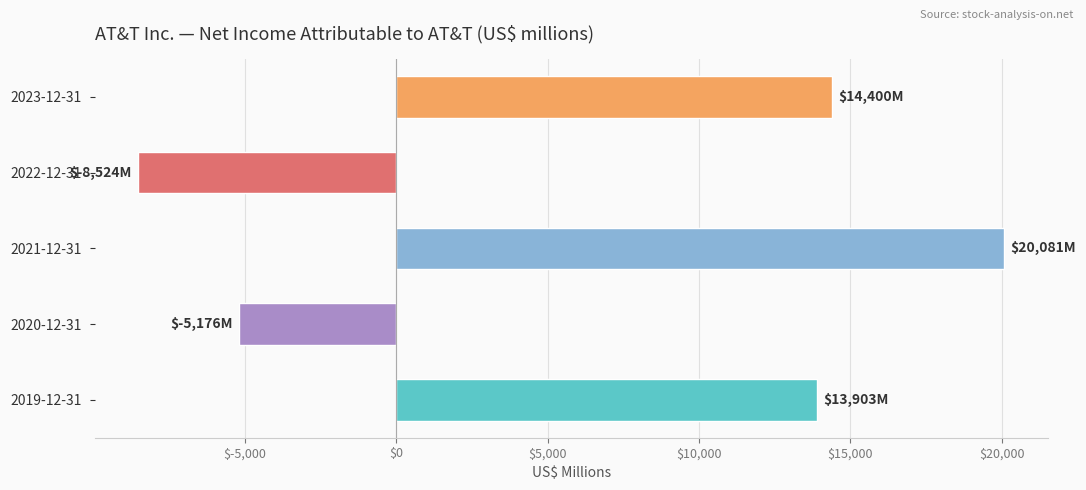

List the labels in order of value, smallest first.

2022-12-31, 2020-12-31, 2019-12-31, 2023-12-31, 2021-12-31